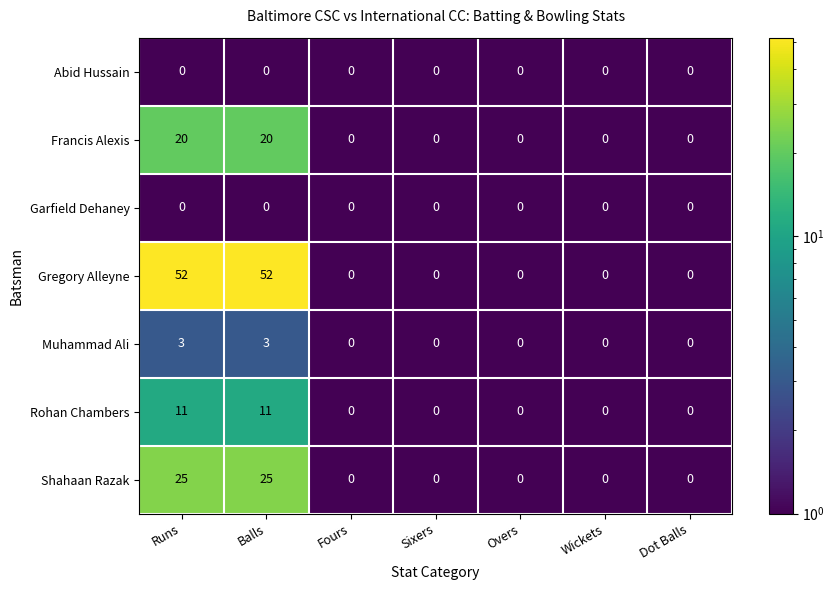

What is the maximum value shown in the chart?

52